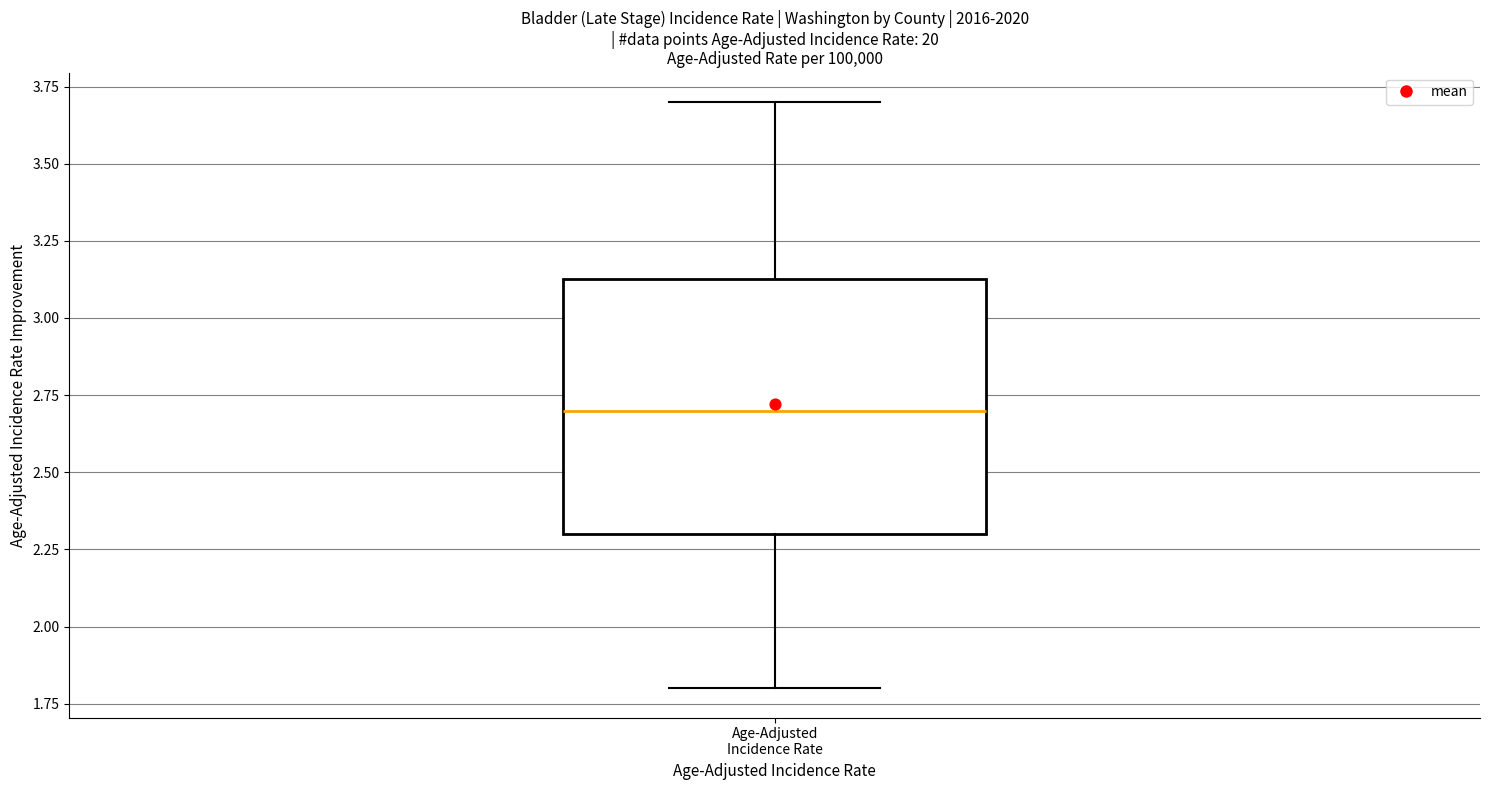

Transcribe this box plot: give where the median line is, the range the box spans, and where the two whiskers end, as read against the y-axis. The values are not printed on the chart, so give them approximately, as read against the axis.

median 2.70, box 2.30 to 3.15, whiskers 1.80 to 3.70